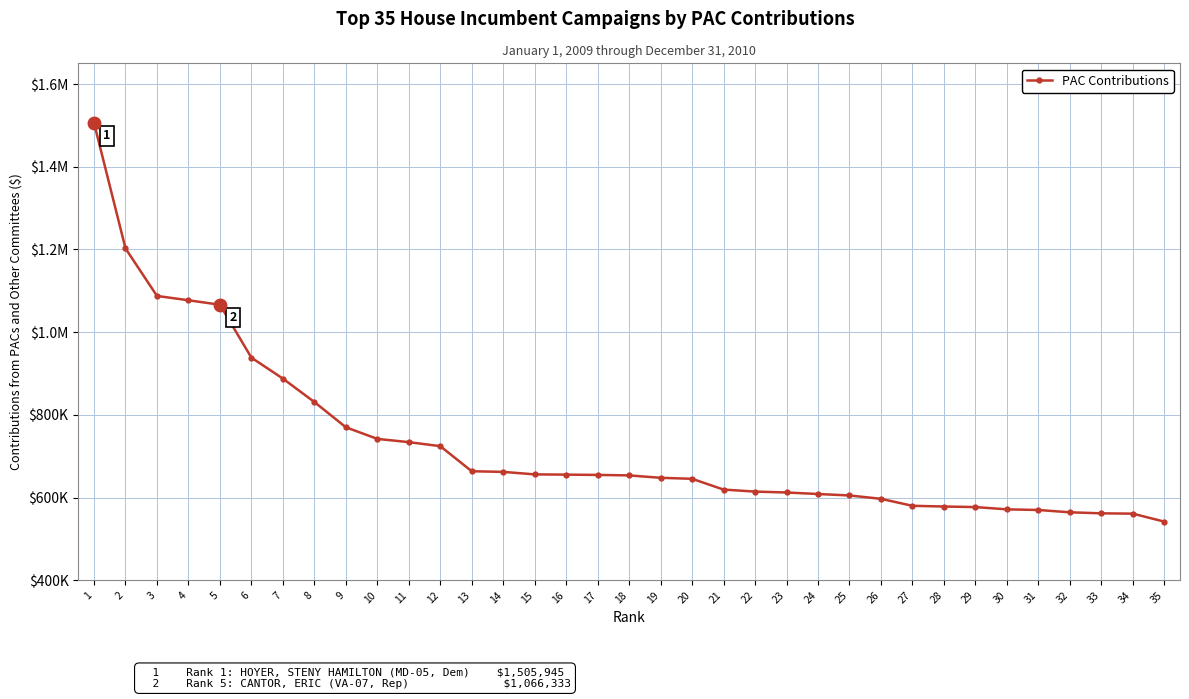

Is this an area chart (filled region under the line)?

No